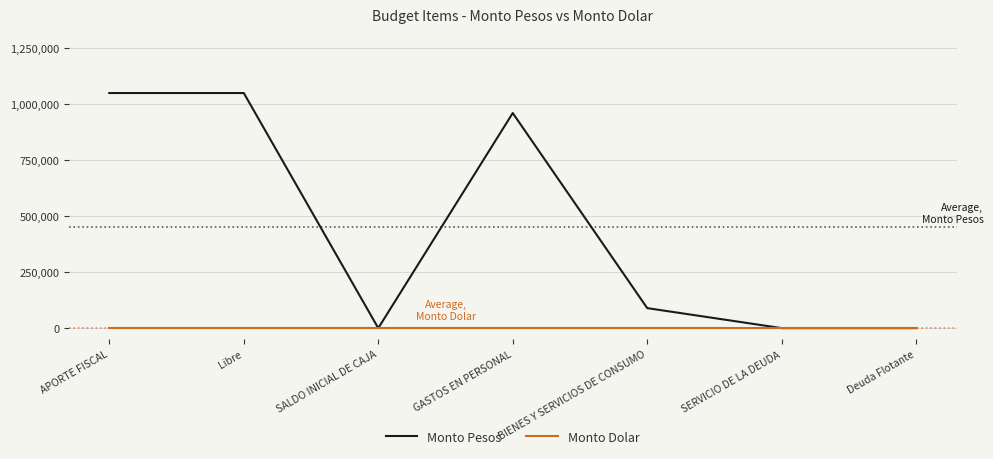

Reading left to right, what are all the values shown in this chart?

Monto Pesos: 1049755	1049755	10	960441	89314	10	10
Monto Dolar: 0	0	0	0	0	0	0